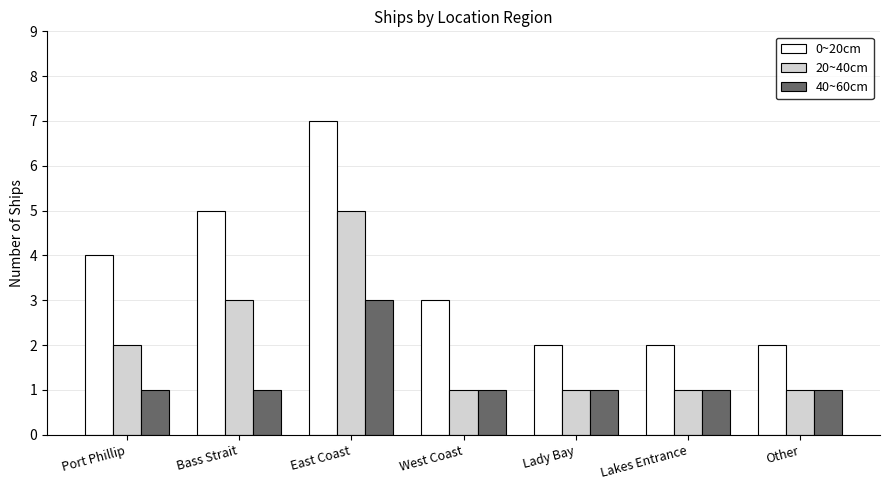

What is the label of the 3rd bar from the left?

East Coast